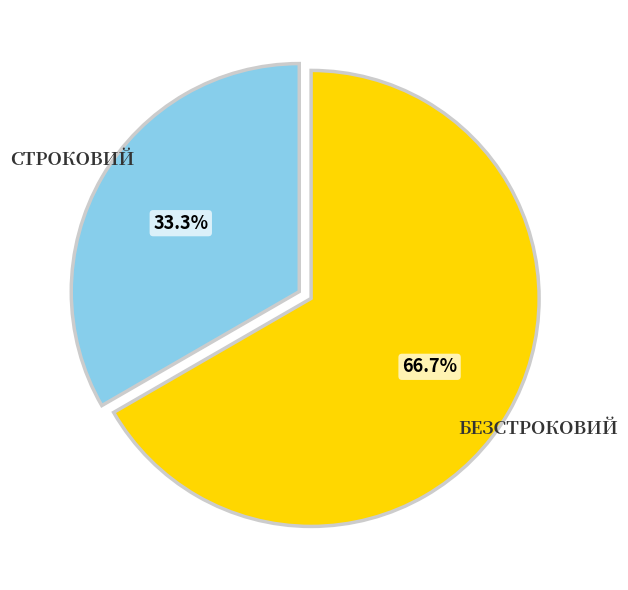

Is there any slice that represents more than half of the pie?

Yes